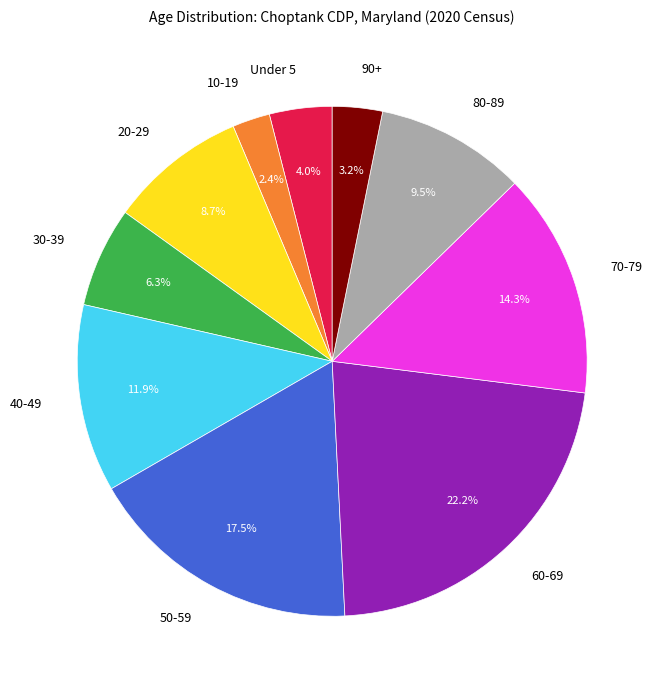

What portion of the pie excludes Under 5?

96.0%